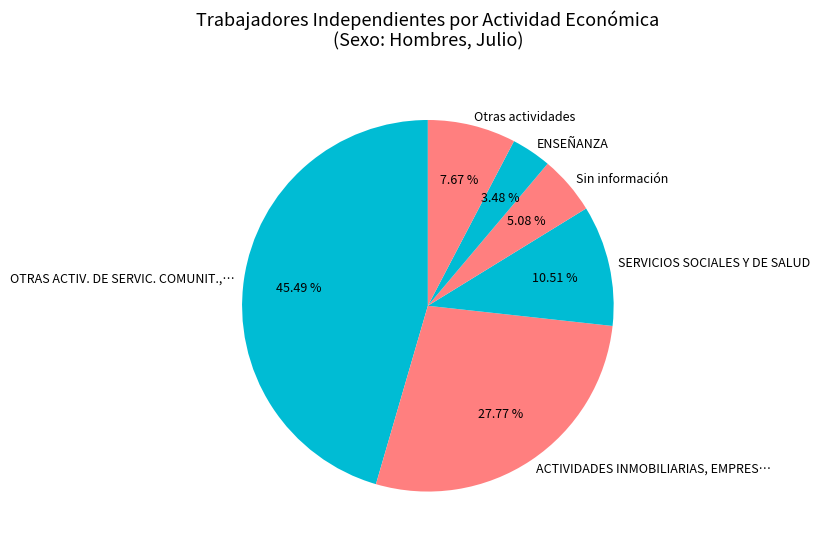

What percentage is the Sin información slice, to the nearest percent?

5%